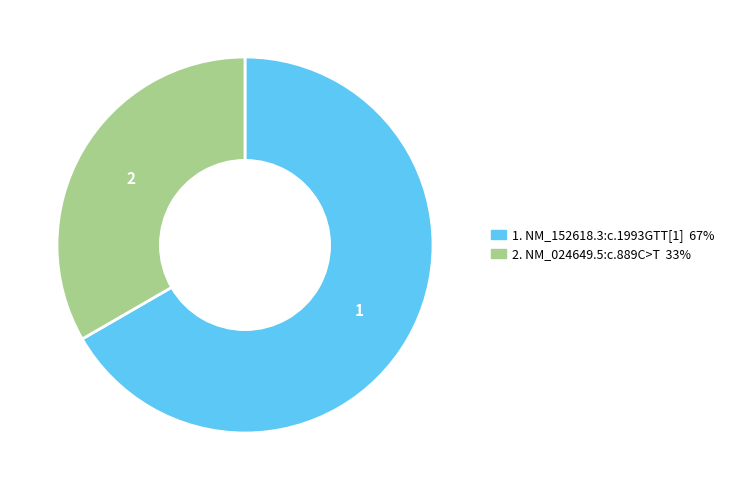

Count the number of slices in the pie.

2